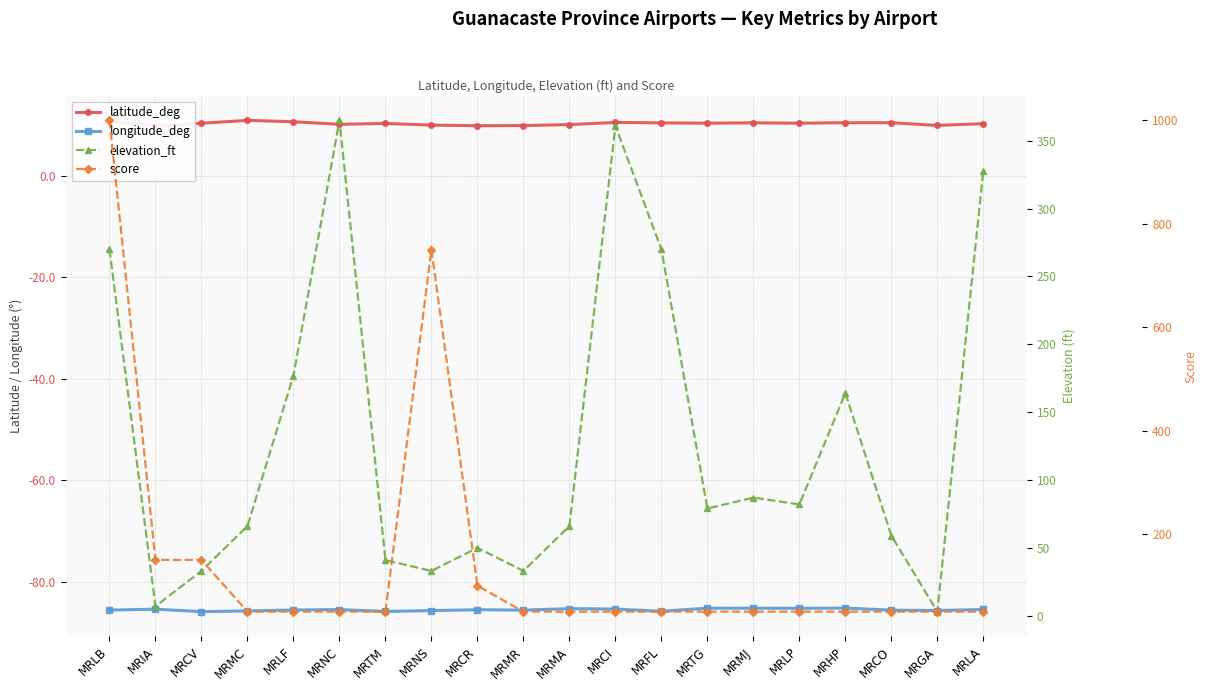

Reading left to right, extract all data points from this chart.

latitude_deg: MRLB=10.6	MRIA=9.9	MRCV=10.4	MRMC=10.9	MRLF=10.6	MRNC=10.1	MRTM=10.3	MRNS=10.0	MRCR=9.9	MRMR=9.9	MRMA=10.1	MRCI=10.5	MRFL=10.4	MRTG=10.4	MRMJ=10.4	MRLP=10.4	MRHP=10.5	MRCO=10.5	MRGA=9.9	MRLA=10.3
longitude_deg: MRLB=-85.5	MRIA=-85.4	MRCV=-85.9	MRMC=-85.7	MRLF=-85.5	MRNC=-85.4	MRTM=-85.8	MRNS=-85.7	MRCR=-85.5	MRMR=-85.6	MRMA=-85.3	MRCI=-85.3	MRFL=-85.8	MRTG=-85.2	MRMJ=-85.2	MRLP=-85.2	MRHP=-85.1	MRCO=-85.6	MRGA=-85.6	MRLA=-85.4
elevation_ft: MRLB=270.0	MRIA=7.0	MRCV=33.0	MRMC=66.0	MRLF=177.0	MRNC=365.0	MRTM=41.0	MRNS=33.0	MRCR=50.0	MRMR=33.0	MRMA=66.0	MRCI=361.0	MRFL=270.0	MRTG=79.0	MRMJ=87.0	MRLP=82.0	MRHP=164.0	MRCO=59.0	MRGA=3.0	MRLA=328.0
score: MRLB=1000.0	MRIA=150.0	MRCV=150.0	MRMC=50.0	MRLF=50.0	MRNC=50.0	MRTM=50.0	MRNS=750.0	MRCR=100.0	MRMR=50.0	MRMA=50.0	MRCI=50.0	MRFL=50.0	MRTG=50.0	MRMJ=50.0	MRLP=50.0	MRHP=50.0	MRCO=50.0	MRGA=50.0	MRLA=50.0